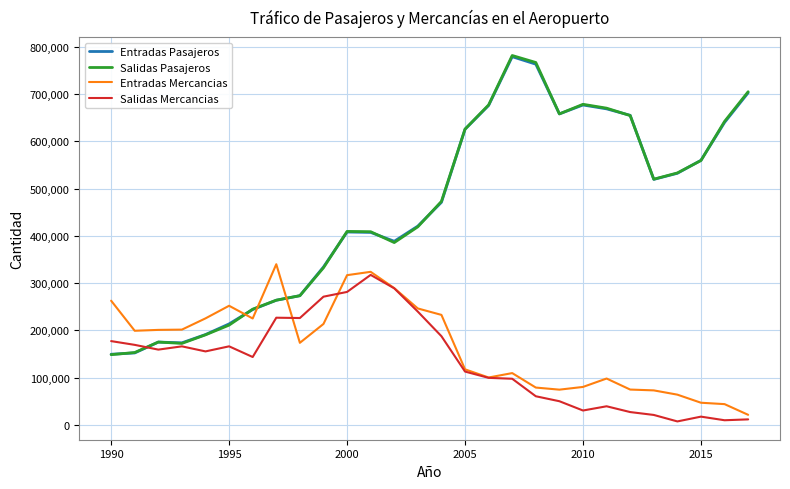

At how many categories does at least one series exceed 395980?

17